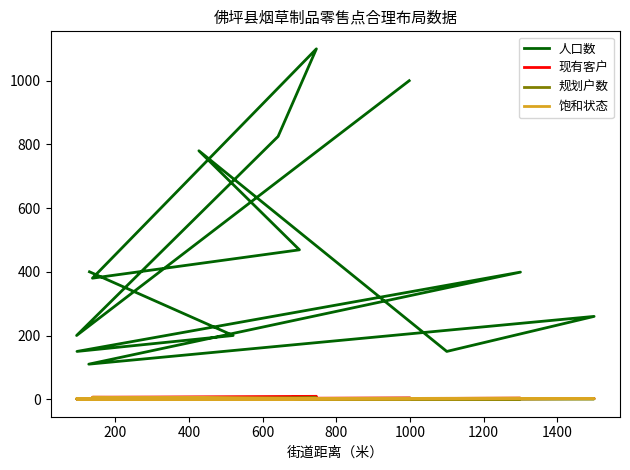

Where is 规划户数 nearest to the value 2?

1000